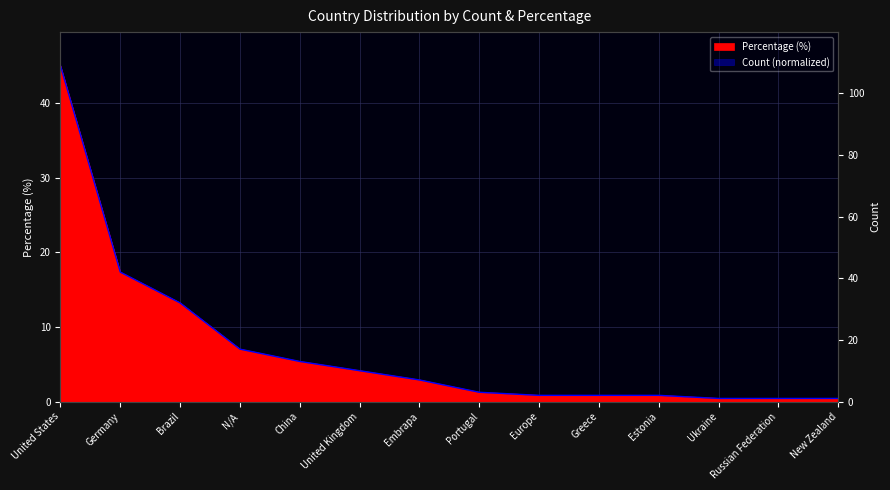

What value does the data have at New Zealand?

0.4